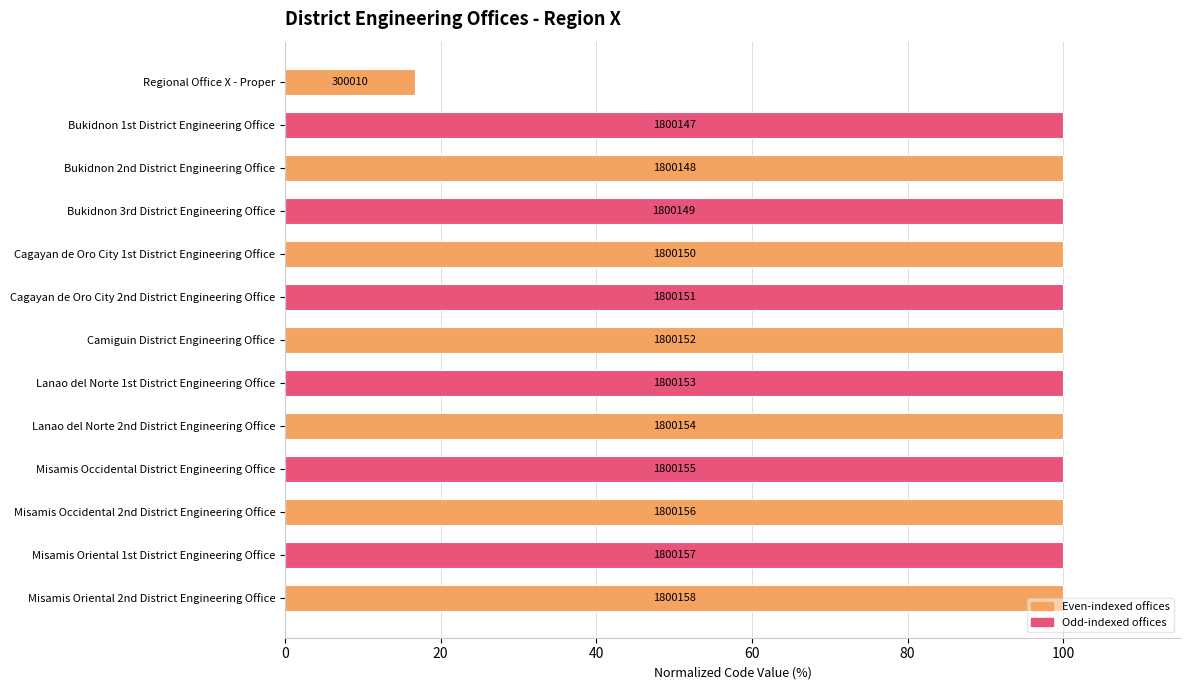

What is the sum of all values?

1216.7